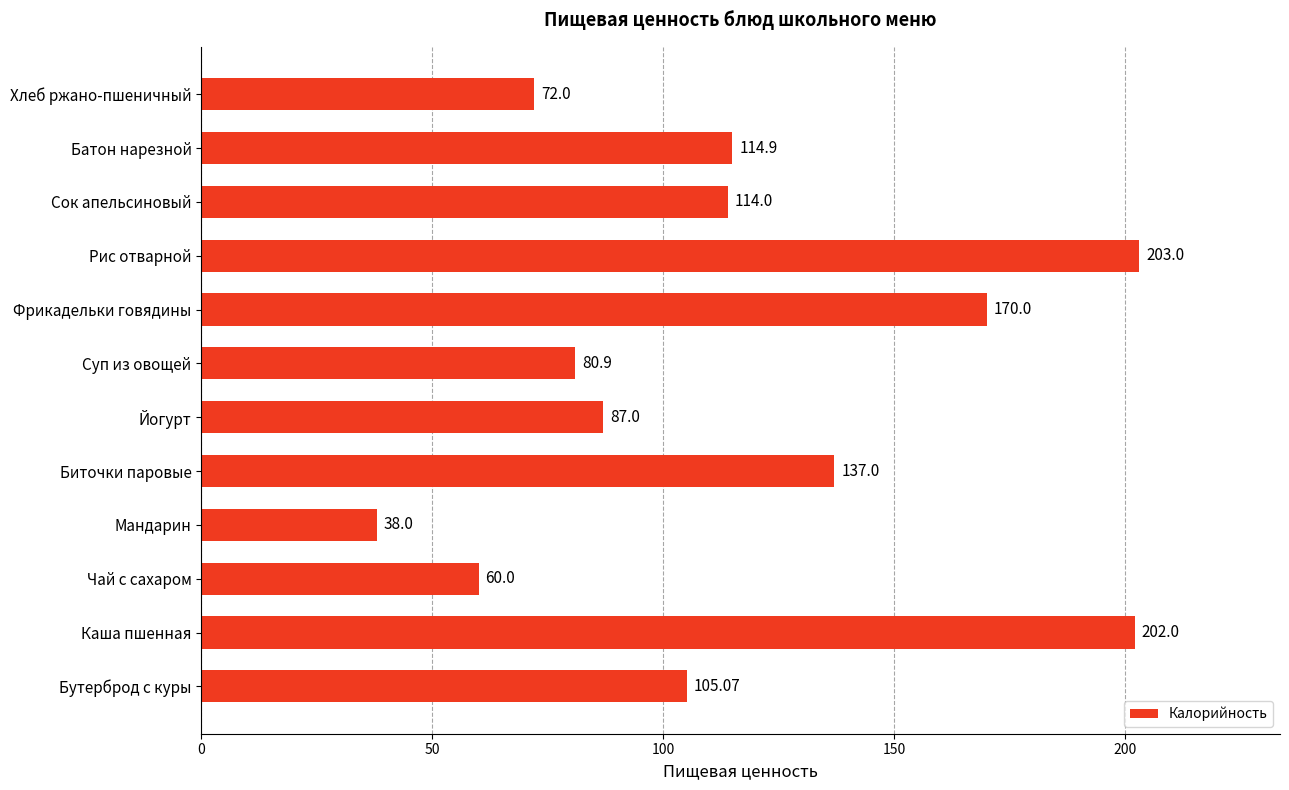

Which category has the lowest value across all series?

Мандарин